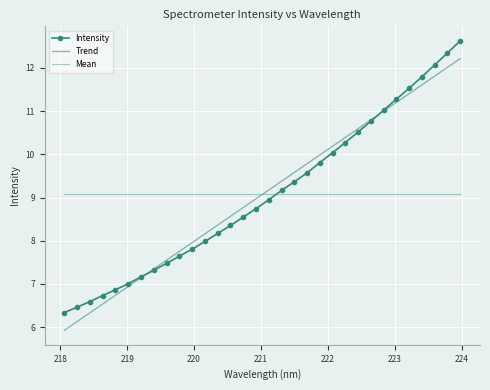

True or false: Mean has more than 2 interior local peaks.

False